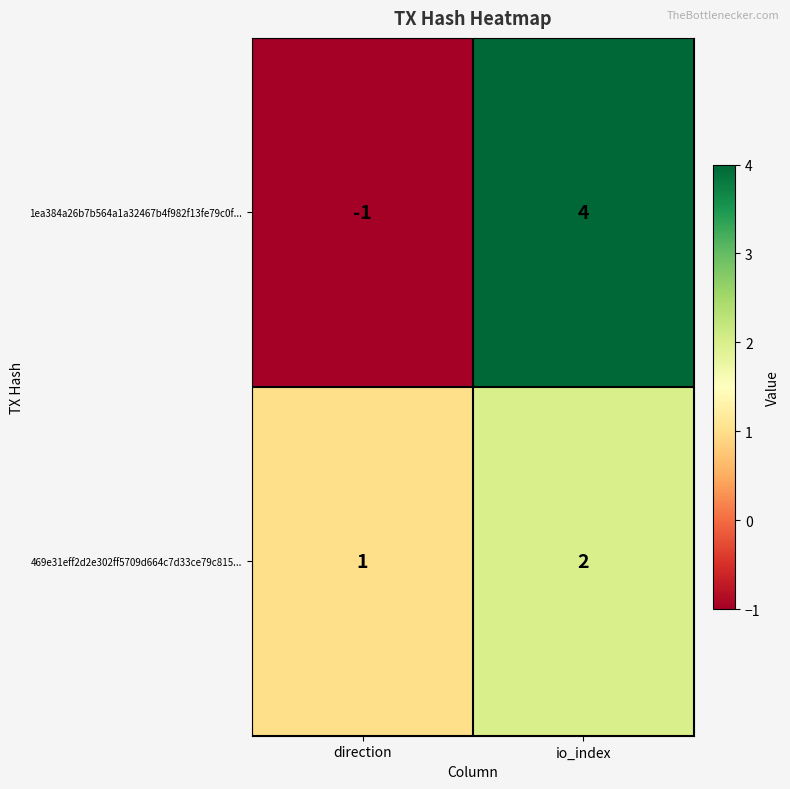

Is it true that 1ea384a26b7b564a1a32467b4f982f13fe79c0f... equals 2 at io_index?

False